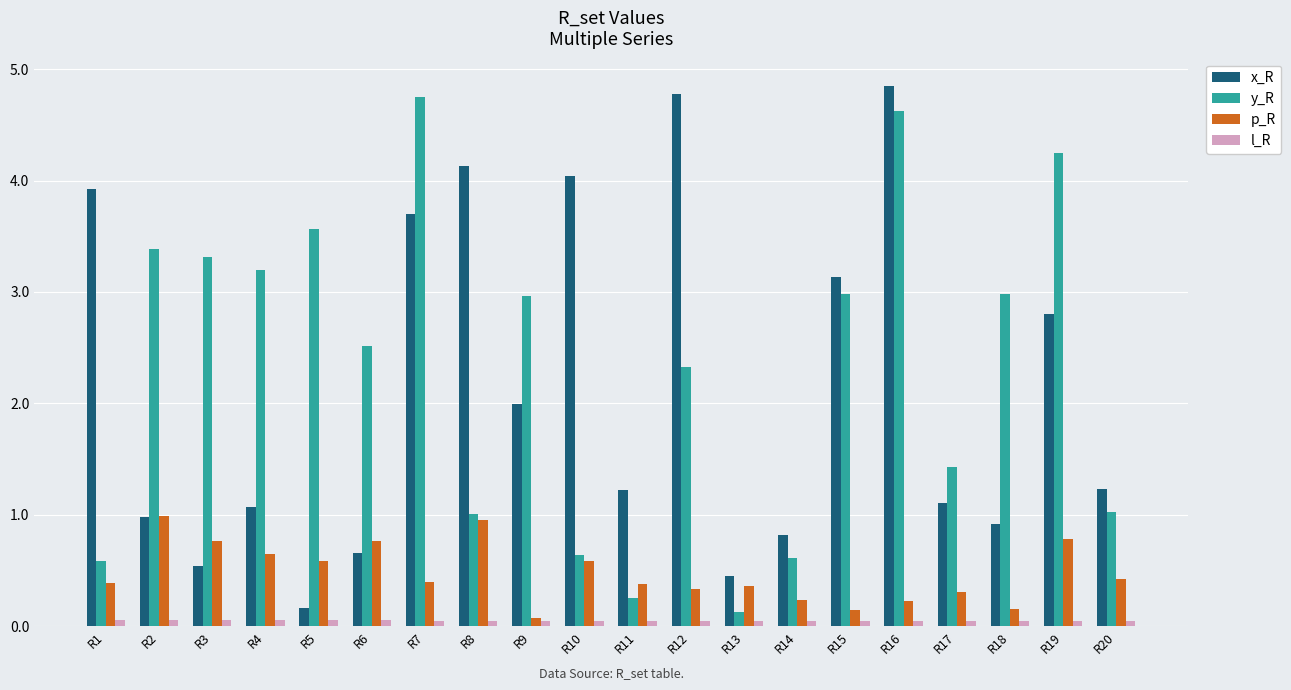

What is the total value across all series at R16?

9.7